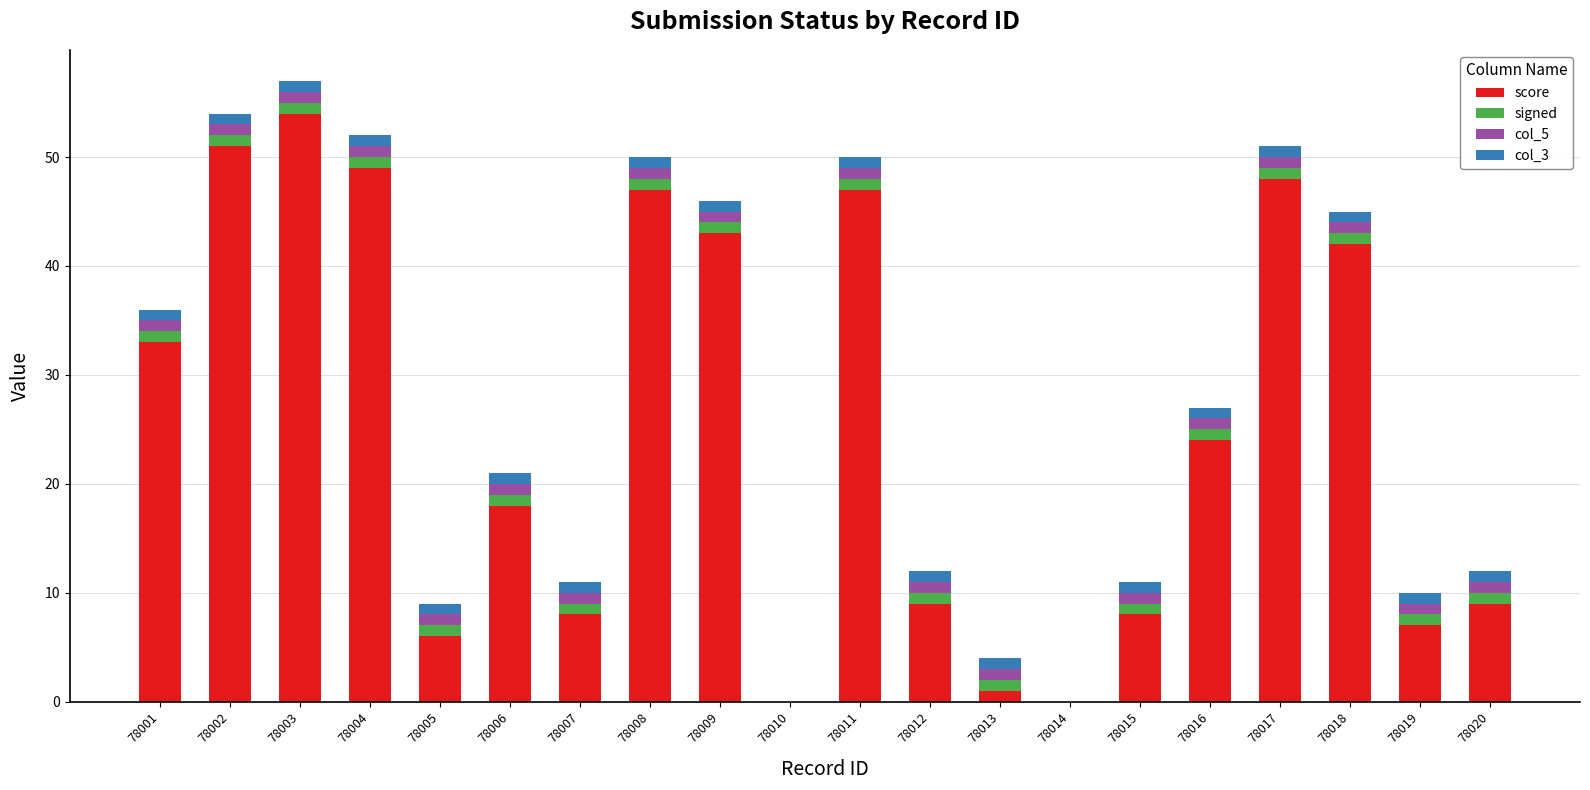

True or false: score has a value of 3 at 78019.

False